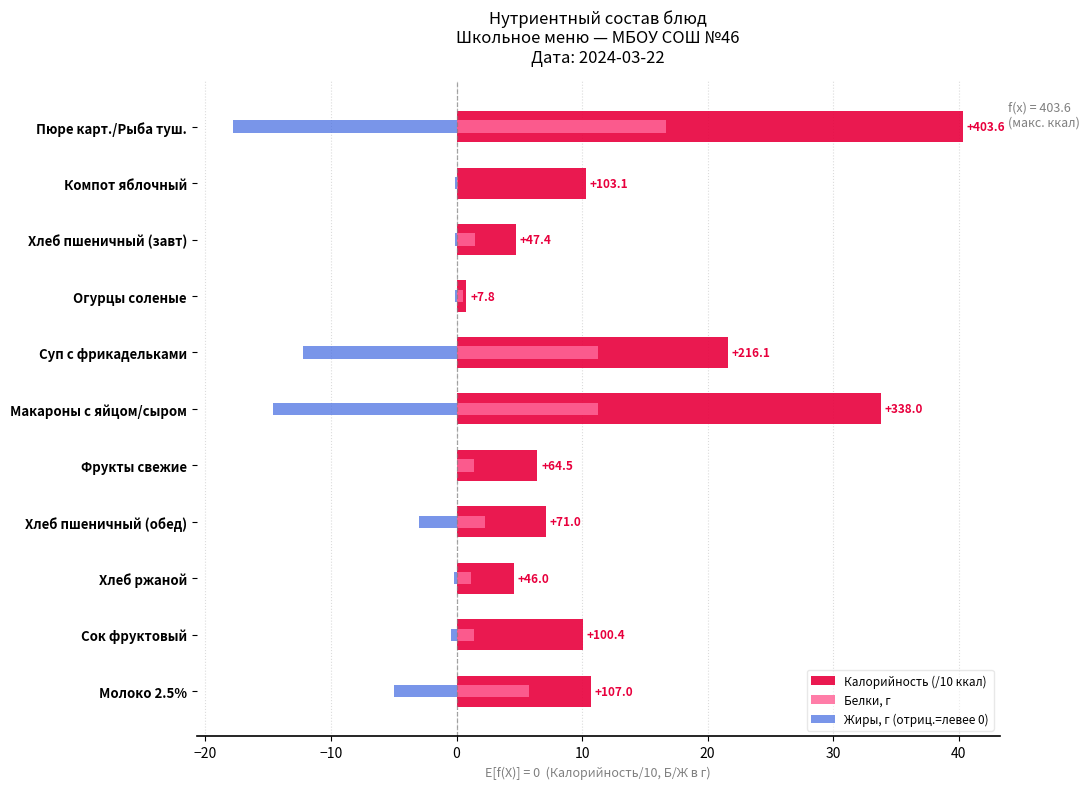

What is the difference between the maximum and second lowest values in the Белки, г series?

16.2